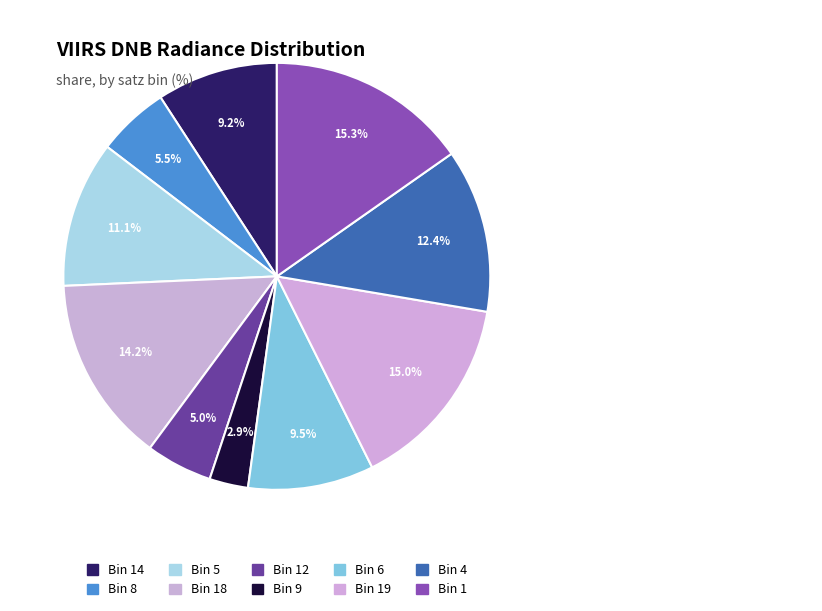

Count the number of slices in the pie.

10